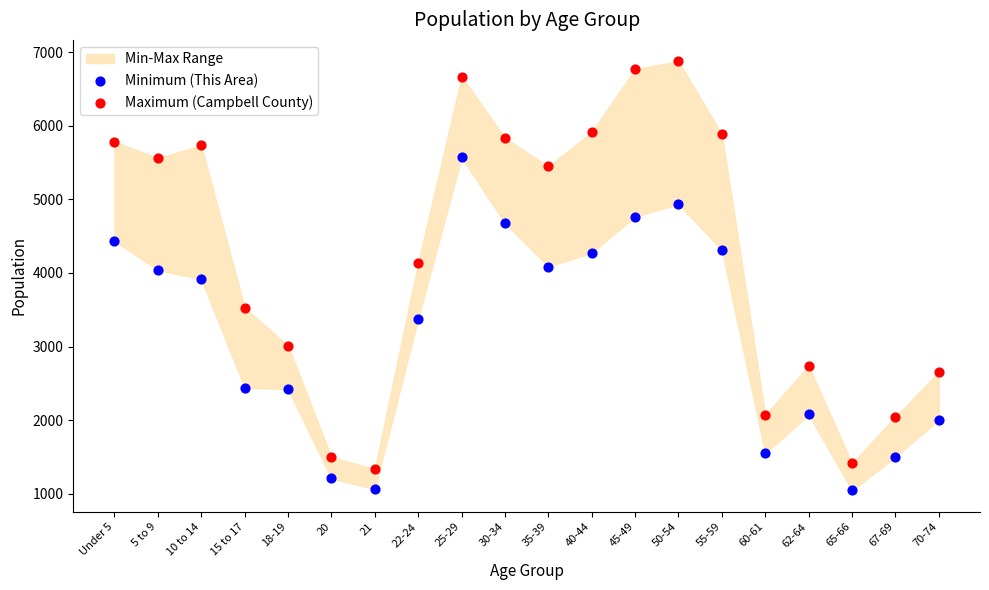

In the Minimum (This Area) series, what Y value is closest to 3308?

3380